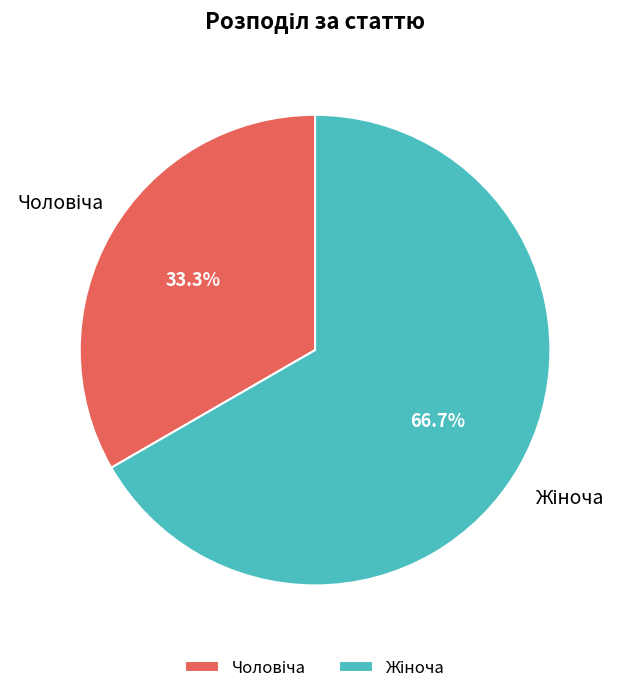

Is there any slice that represents more than half of the pie?

Yes